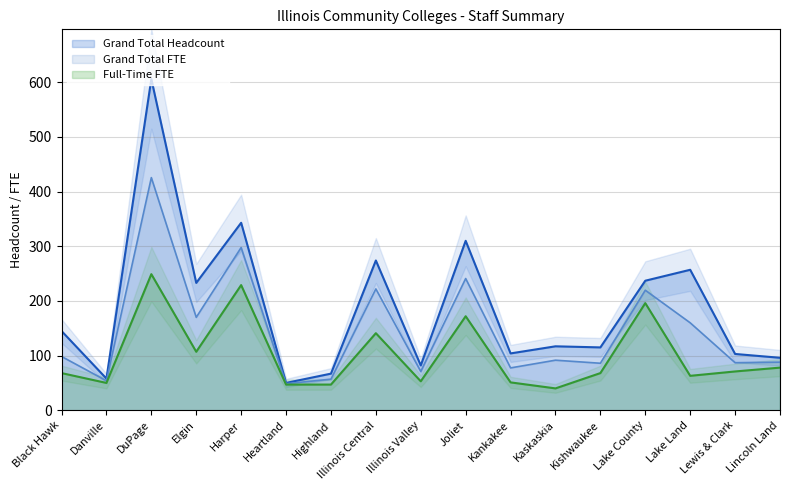

Which has a higher value, Elgin or DuPage?

DuPage